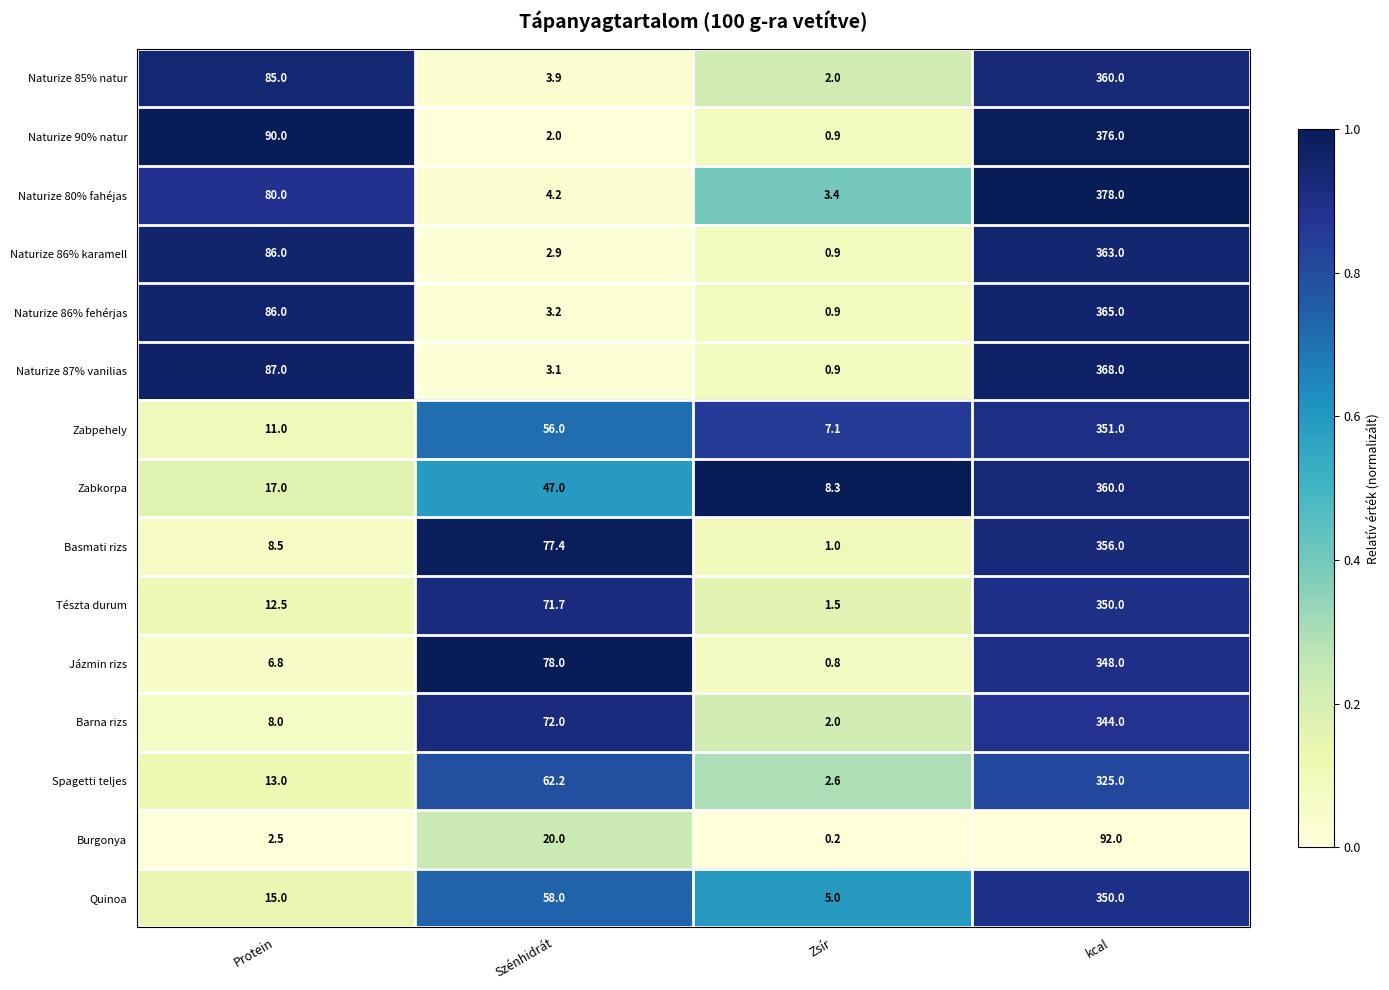

What is the total value across all series at Szénhidrát?

561.6